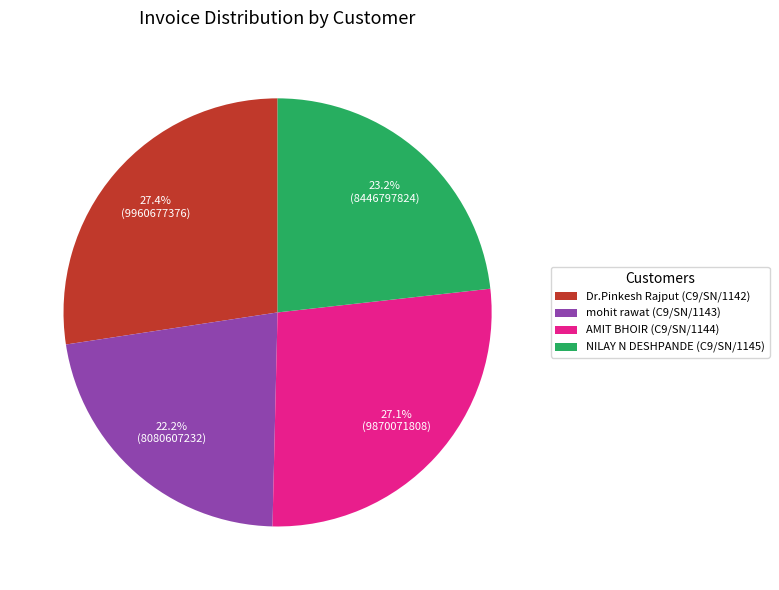

Which category has the smallest portion of the pie?

mohit rawat